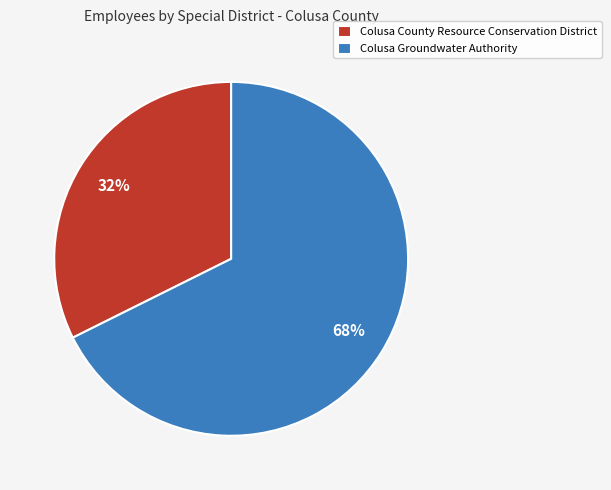

How many slices are in this pie chart?

2